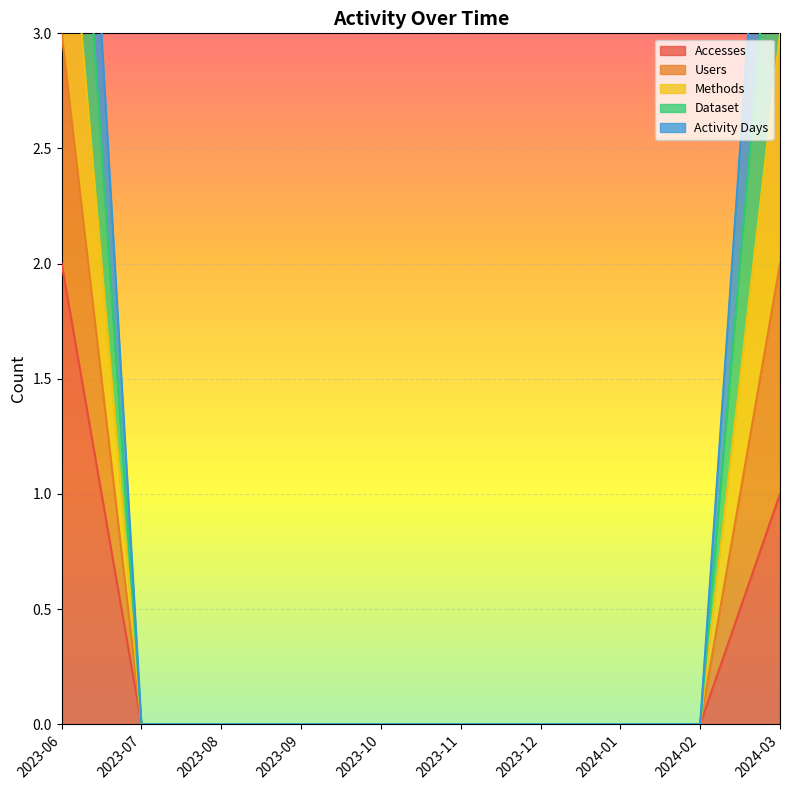

The Accesses series shows 1 at 2023-06. True or false?

False